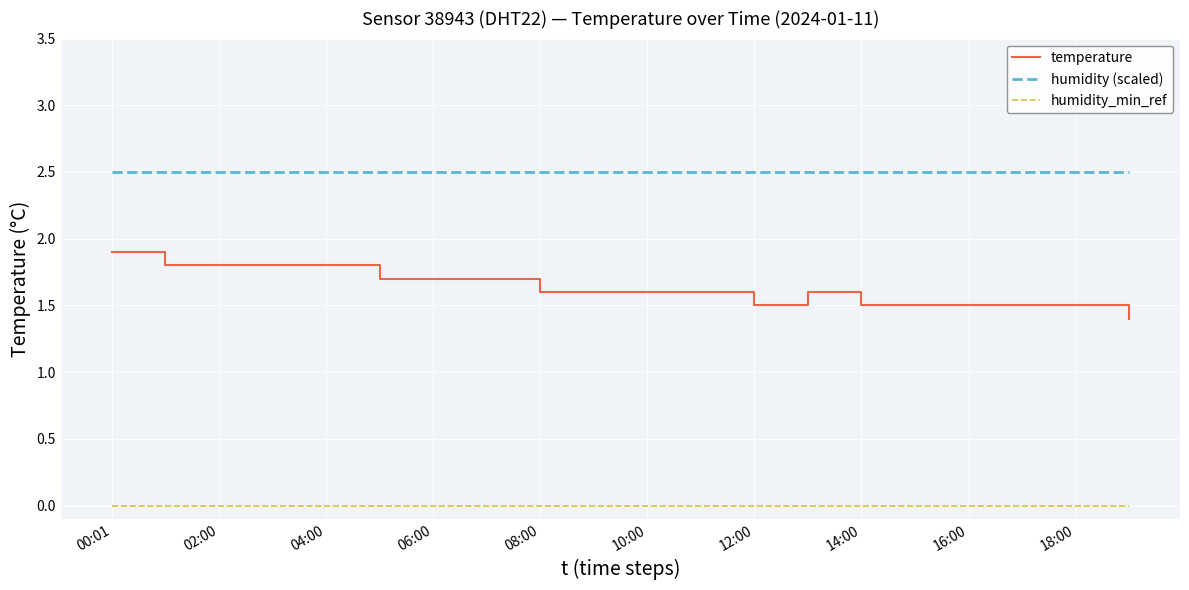

Which series has the largest total across all categories?

humidity (scaled)